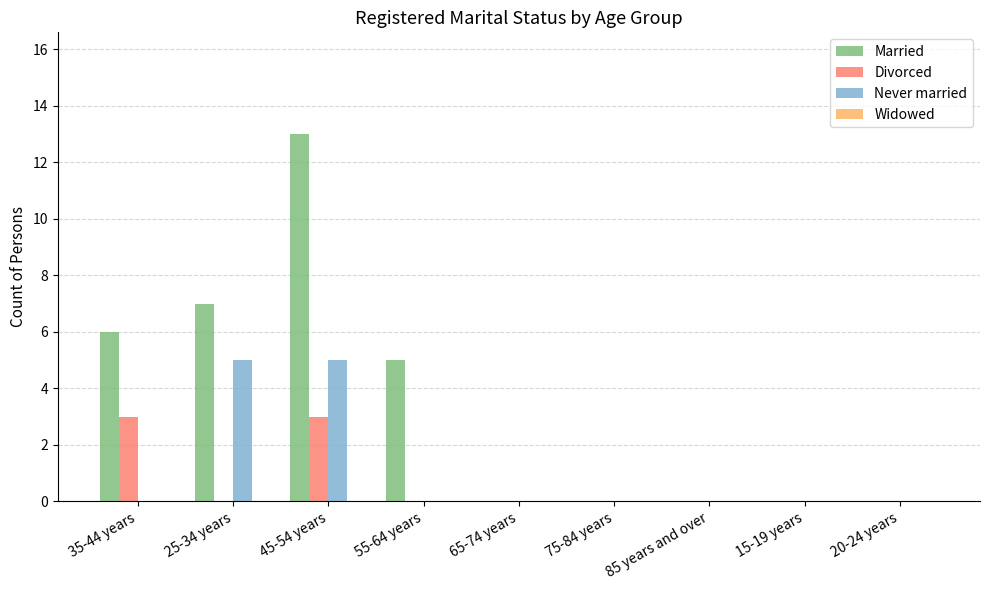

What is the maximum value for Divorced?

3